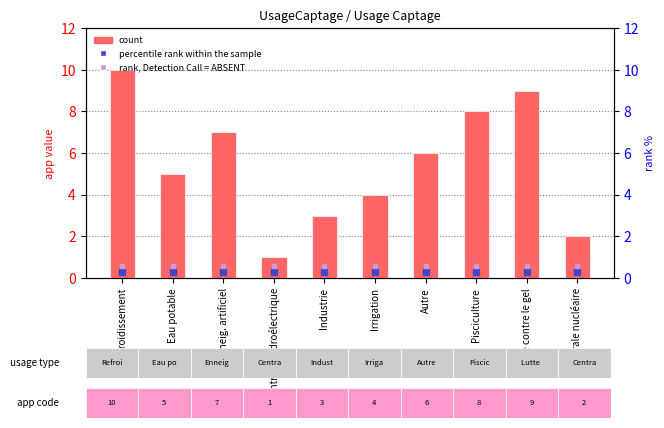

What is the total value across all series at Autre?

6.9